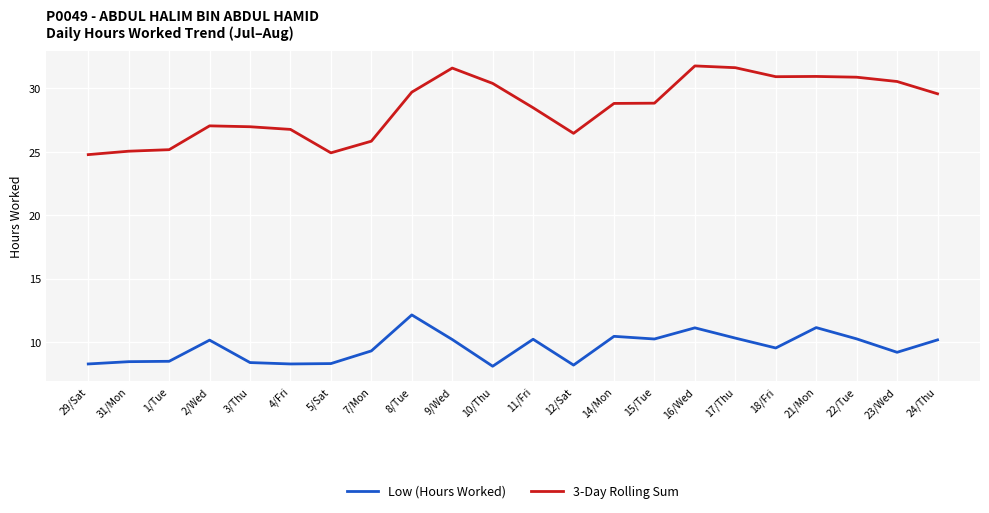

What is the difference between the maximum and minimum values in the 3-Day Rolling Sum series?

7.0